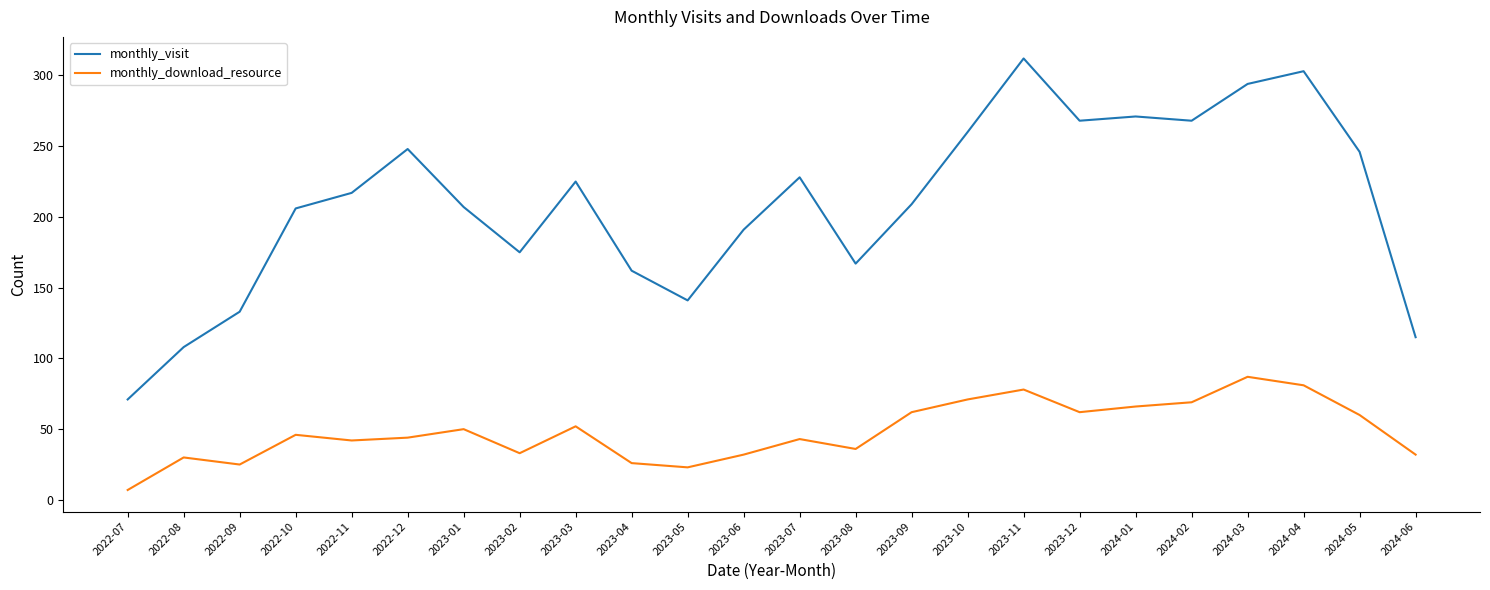

Between 2023-01 and 2023-12, which series saw the biggest shift?

monthly_visit